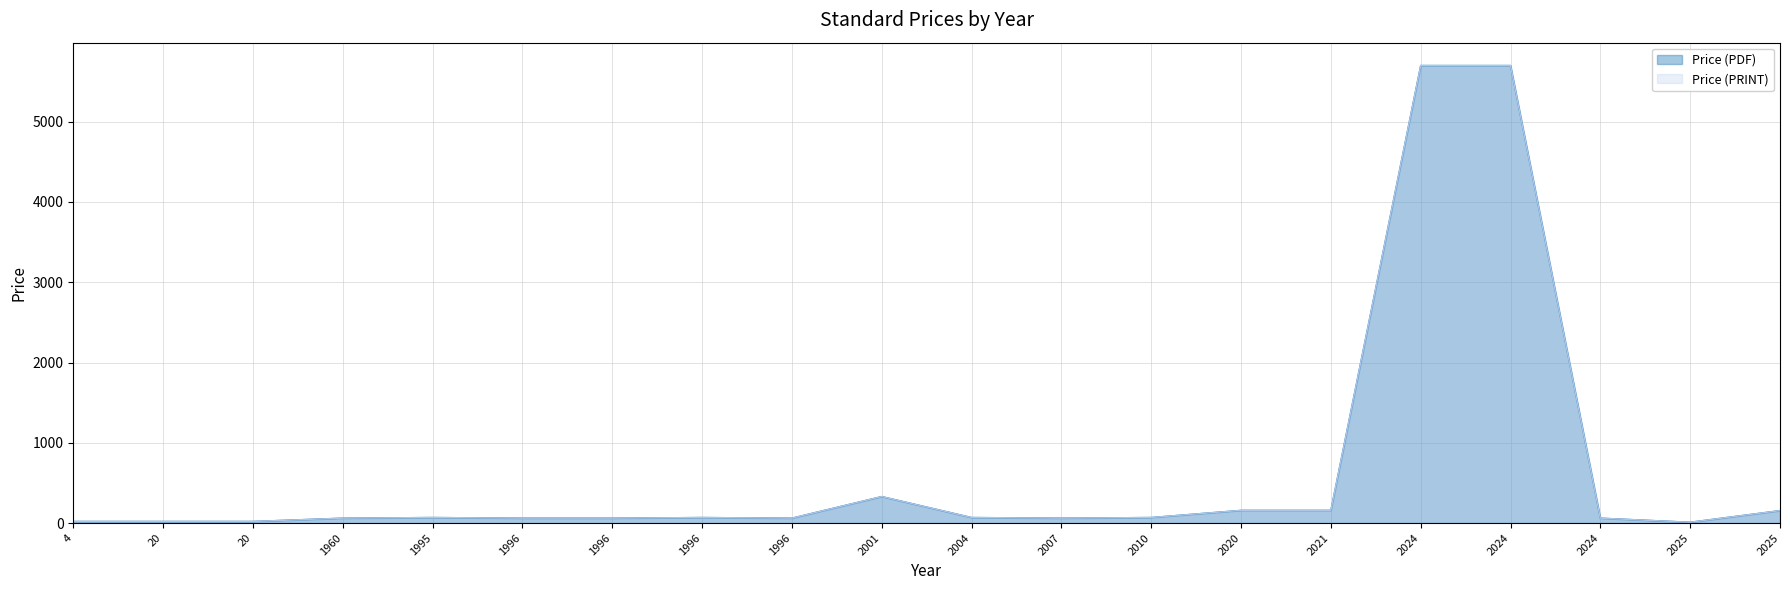

Which series has the widest spread of values?

Price (PDF)